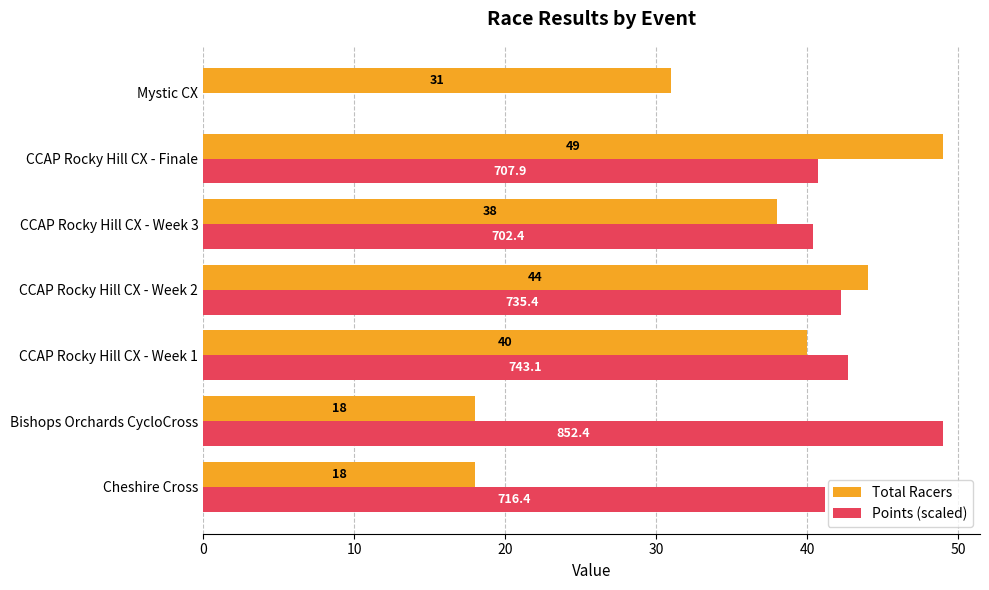

Is the value of Points (scaled) at Cheshire Cross greater than the value of Total Racers at CCAP Rocky Hill CX - Finale?

No